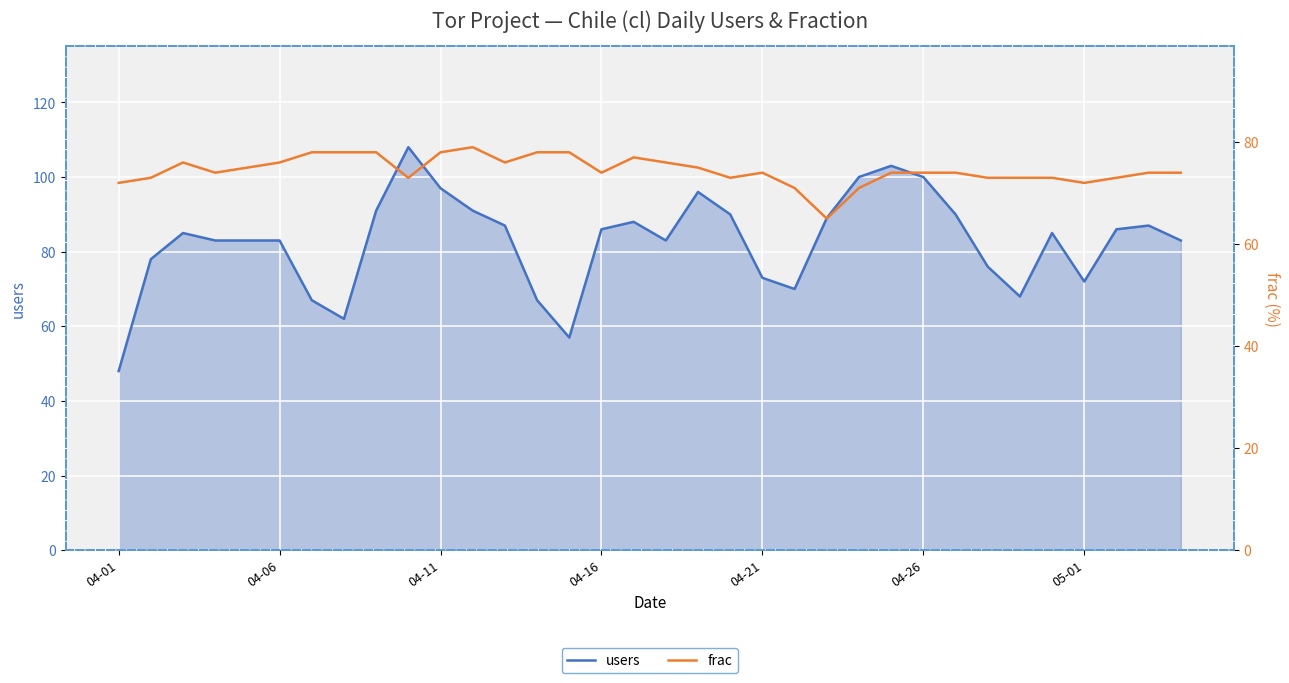

What is the average value of the frac series?

74